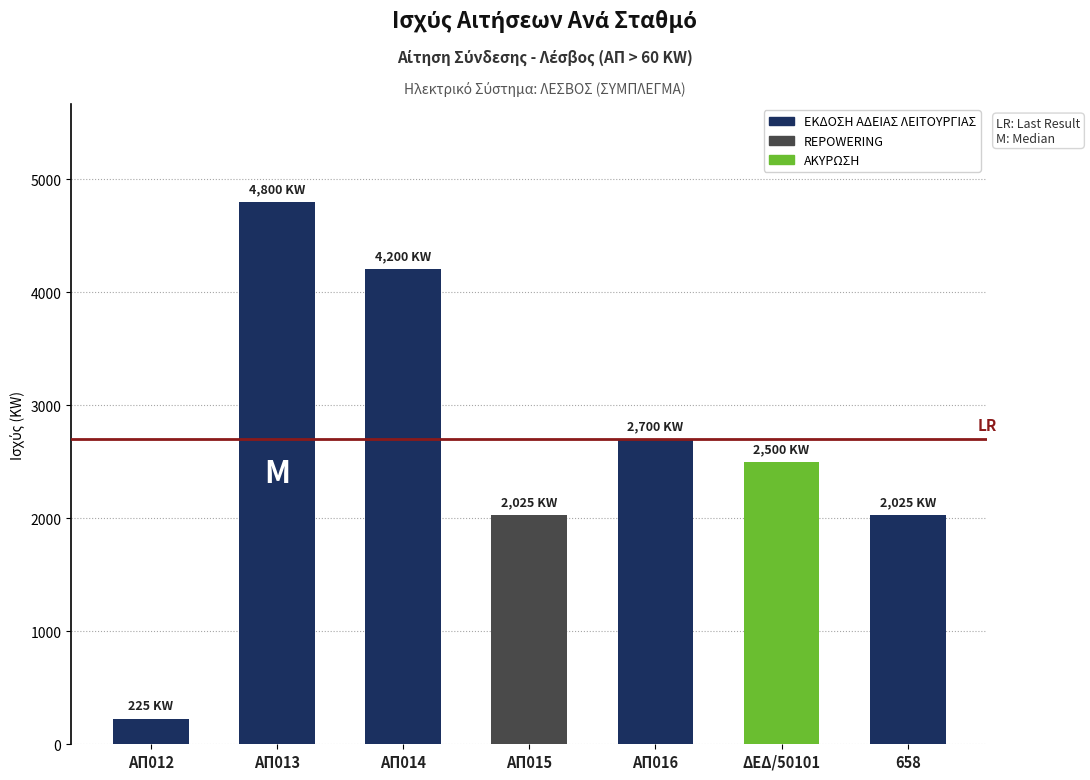

Which label corresponds to the smallest value in the chart?

ΑΠ012